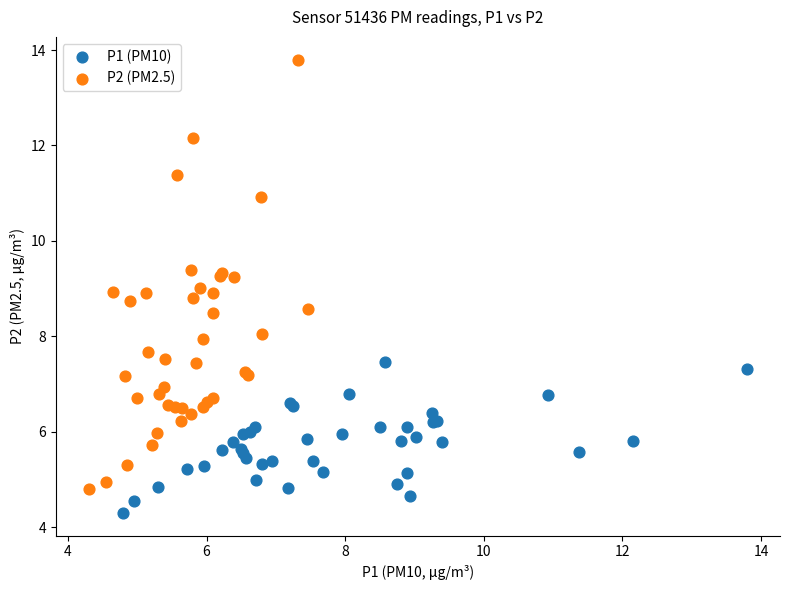

Which series has the widest spread of Y values?

P2 (PM2.5)